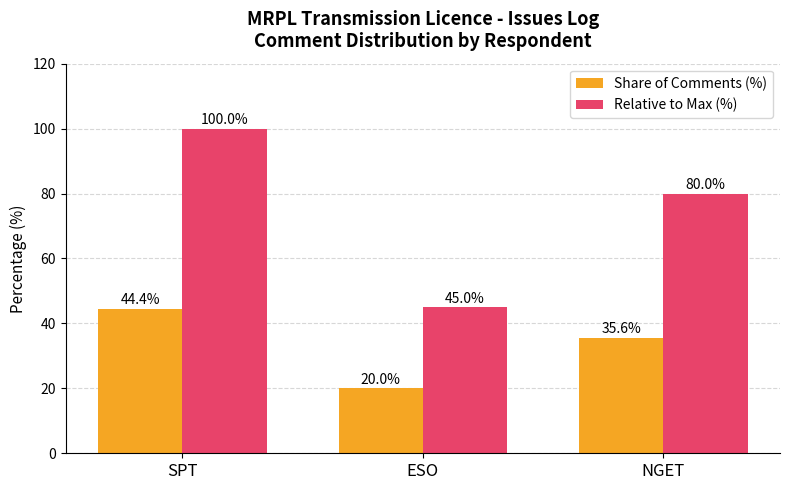

What is the difference between the Share of Comments (%) values at SPT and ESO?

24.4